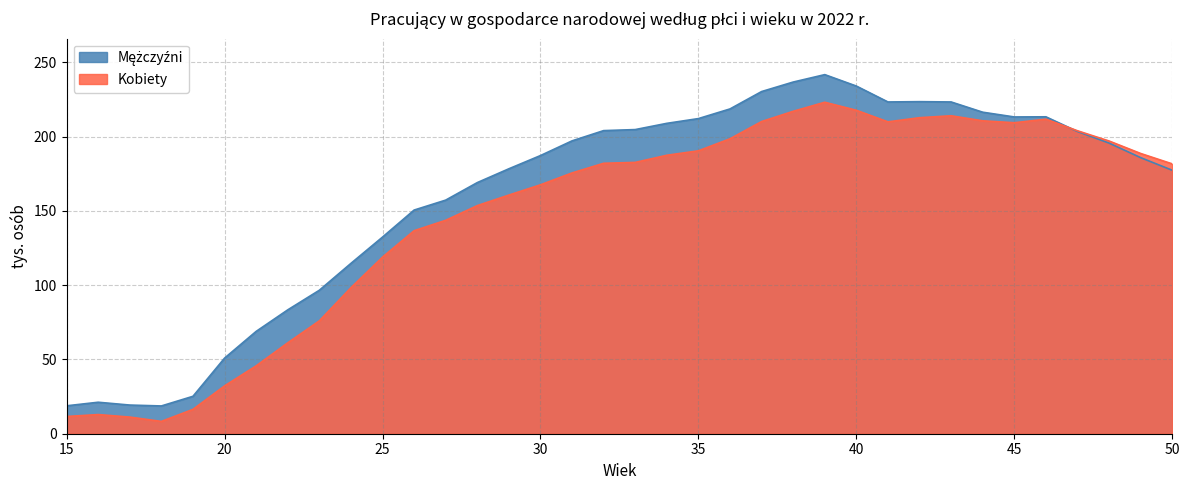

Which has a higher value, 18 or 37?

37